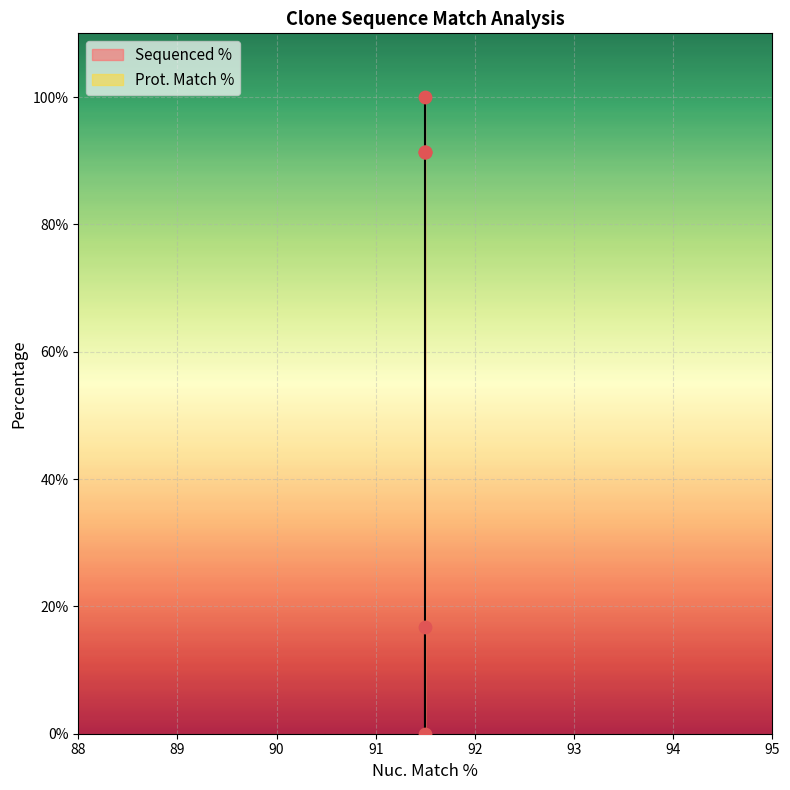

What is the change in value from ccsbBroad304_11482 to TRCN0000479864?

+16.8